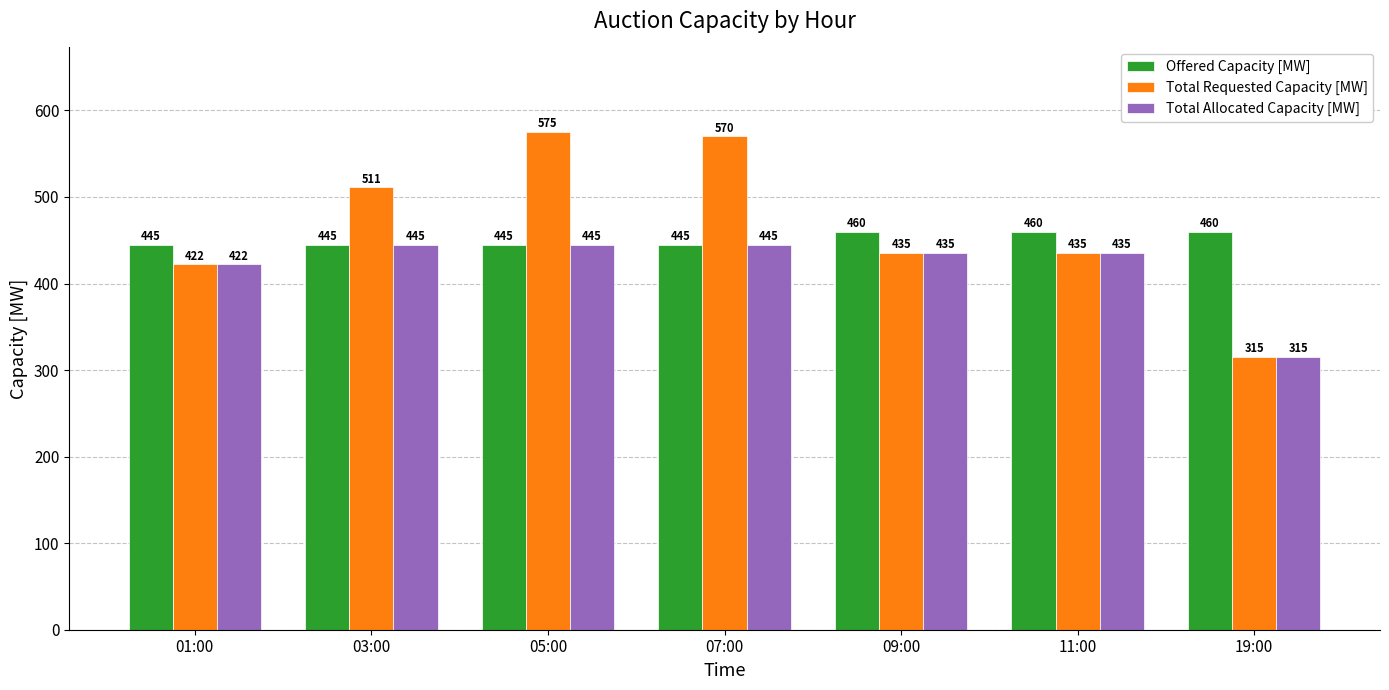

At which label is Total Allocated Capacity [MW] closest to 380?

01:00